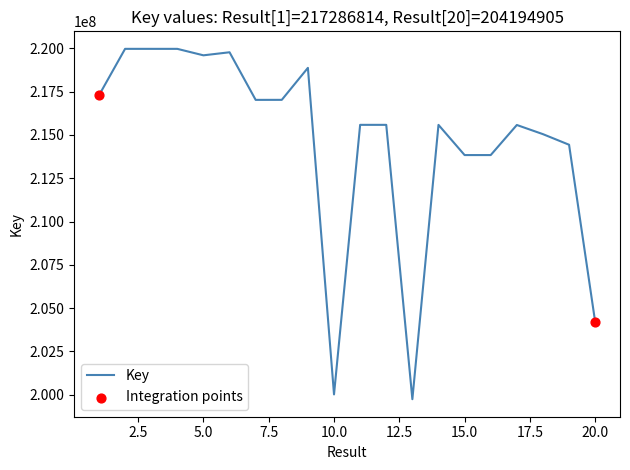

What is the minimum value shown in the chart?

199739171